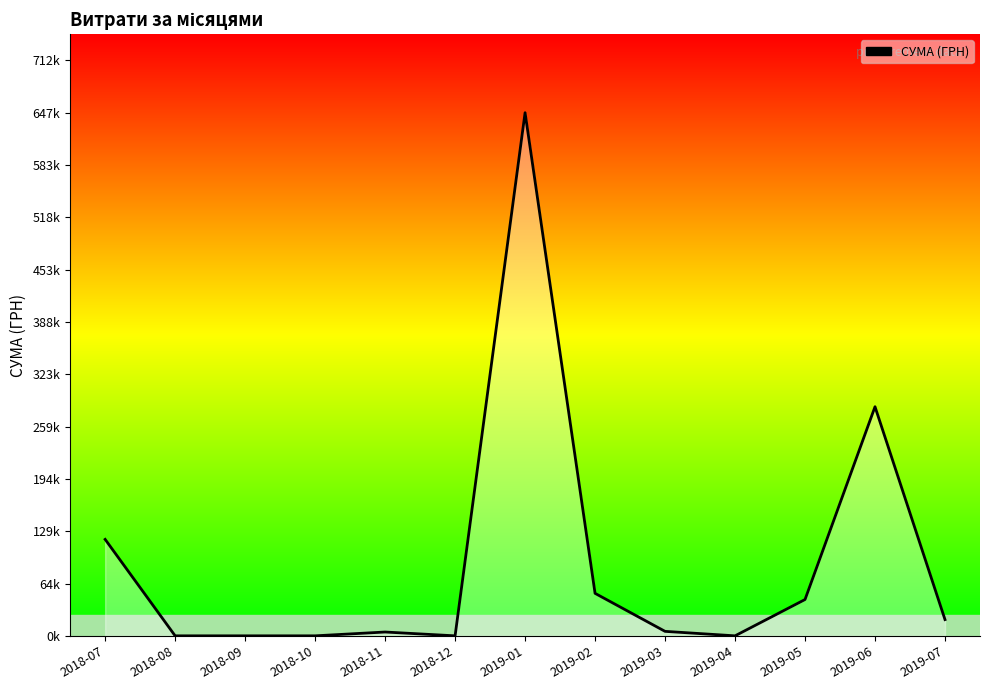

List the labels in order of value, largest first.

2019-01, 2019-06, 2018-07, 2019-02, 2019-05, 2019-07, 2019-03, 2018-11, 2018-08, 2018-09, 2018-10, 2018-12, 2019-04